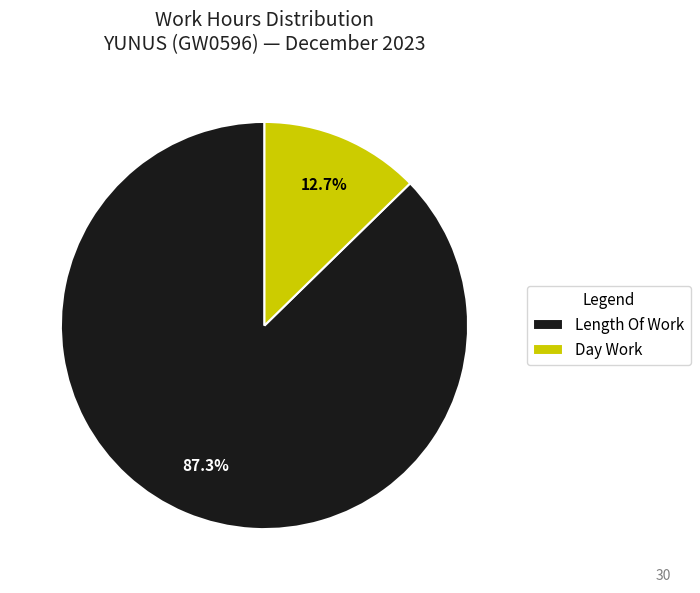

To the nearest percent, what is the average slice percentage?

50%